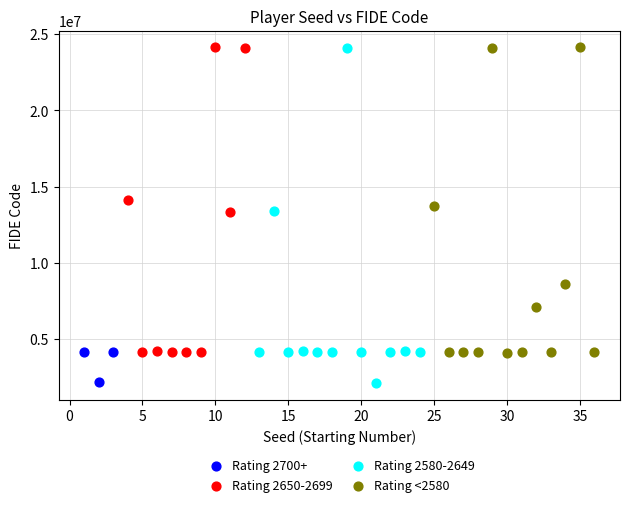

Which series has the widest spread of Y values?

Rating 2580-2649